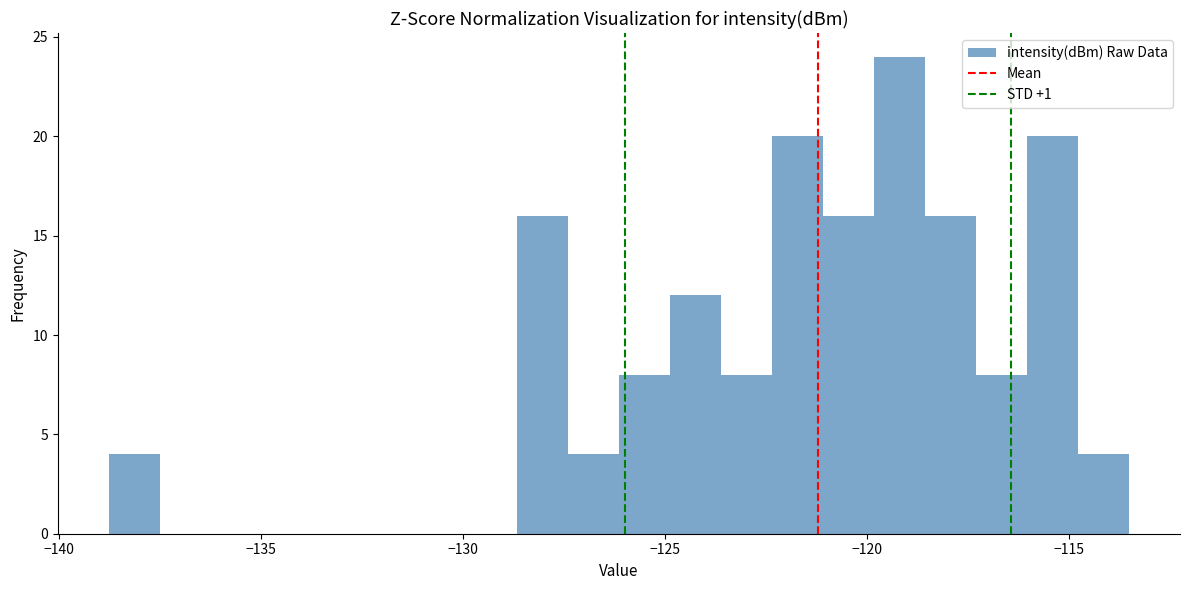

Read against the x-axis, roughly where is the centre of the tallest bar?

-119.0